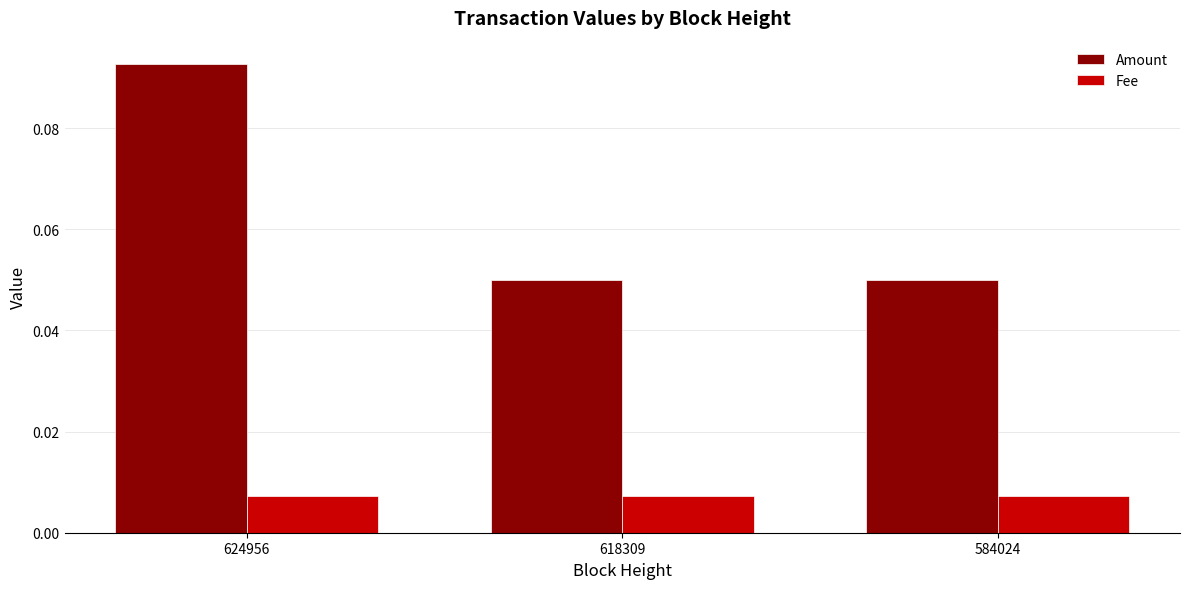

List the series in order of their overall mean, highest first.

Amount, Fee